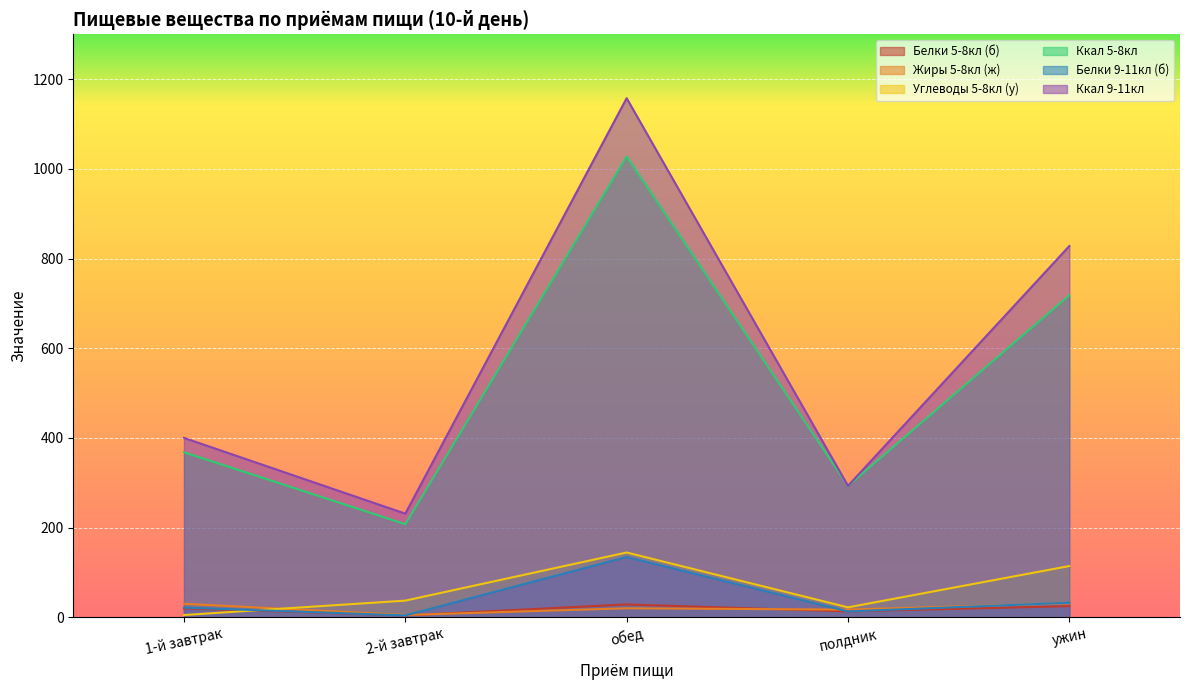

At how many categories does at least one series exceed 169?

5